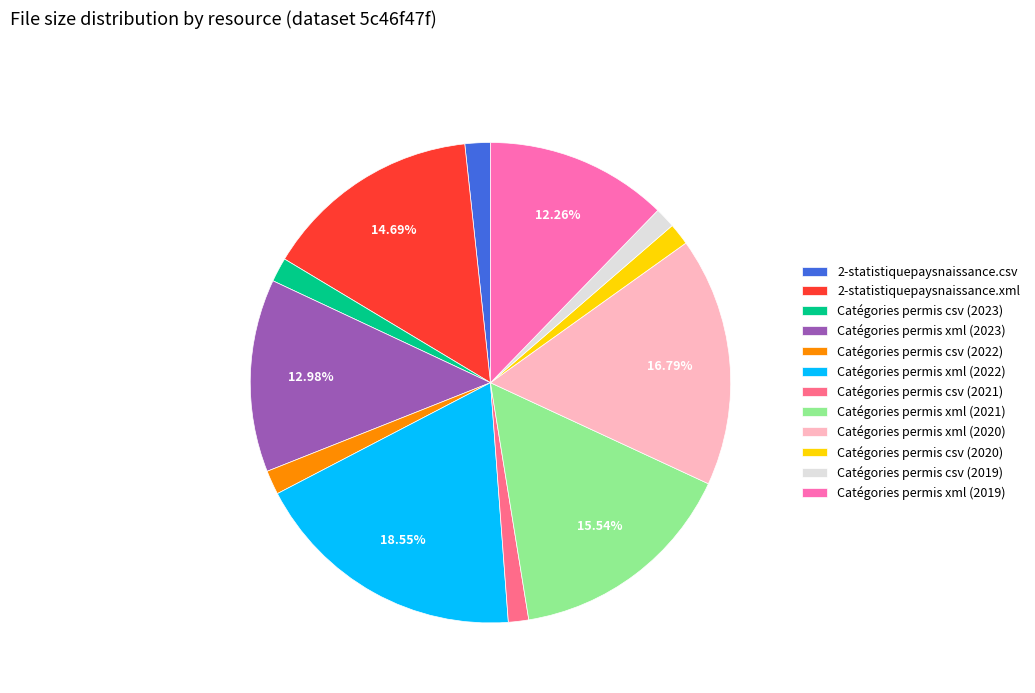

Combined, do Catégories permis csv (2020) and Catégories permis xml (2020) account for over 50%?

No